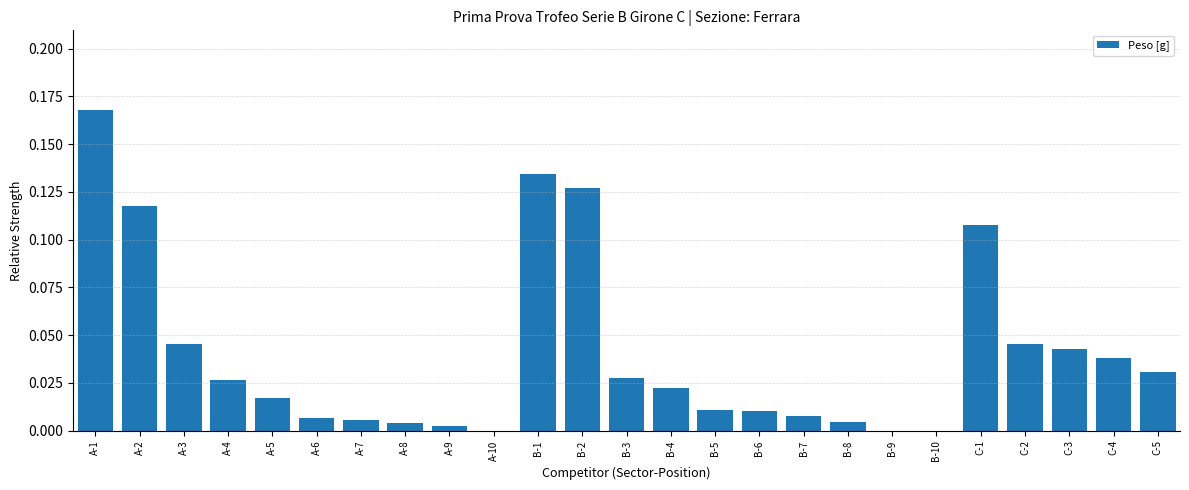

Which category has the highest value across all series?

A-1